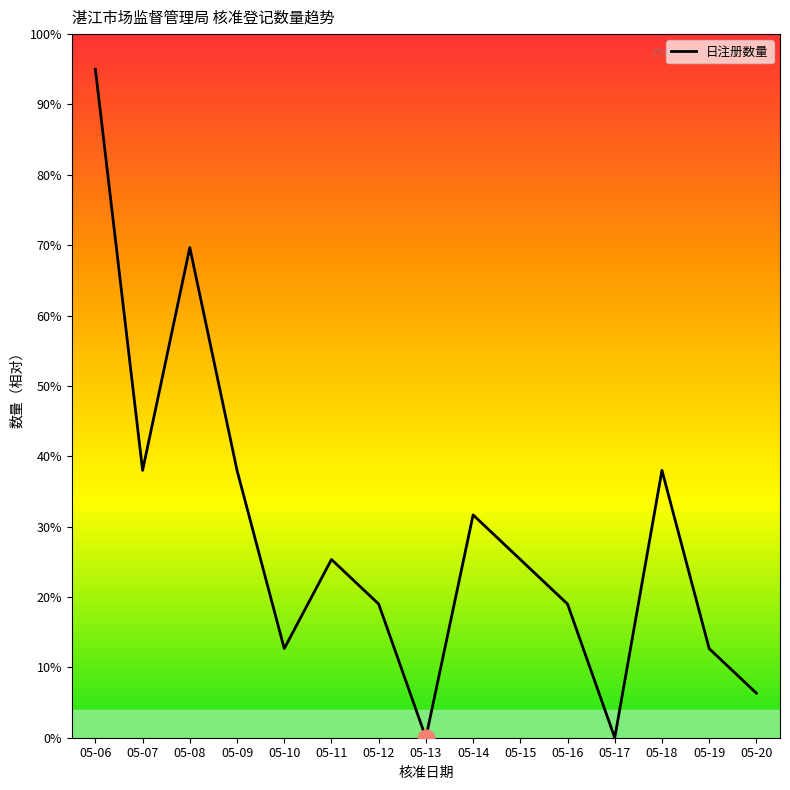

What is the change in value from 05-16 to 05-20?

-12.7